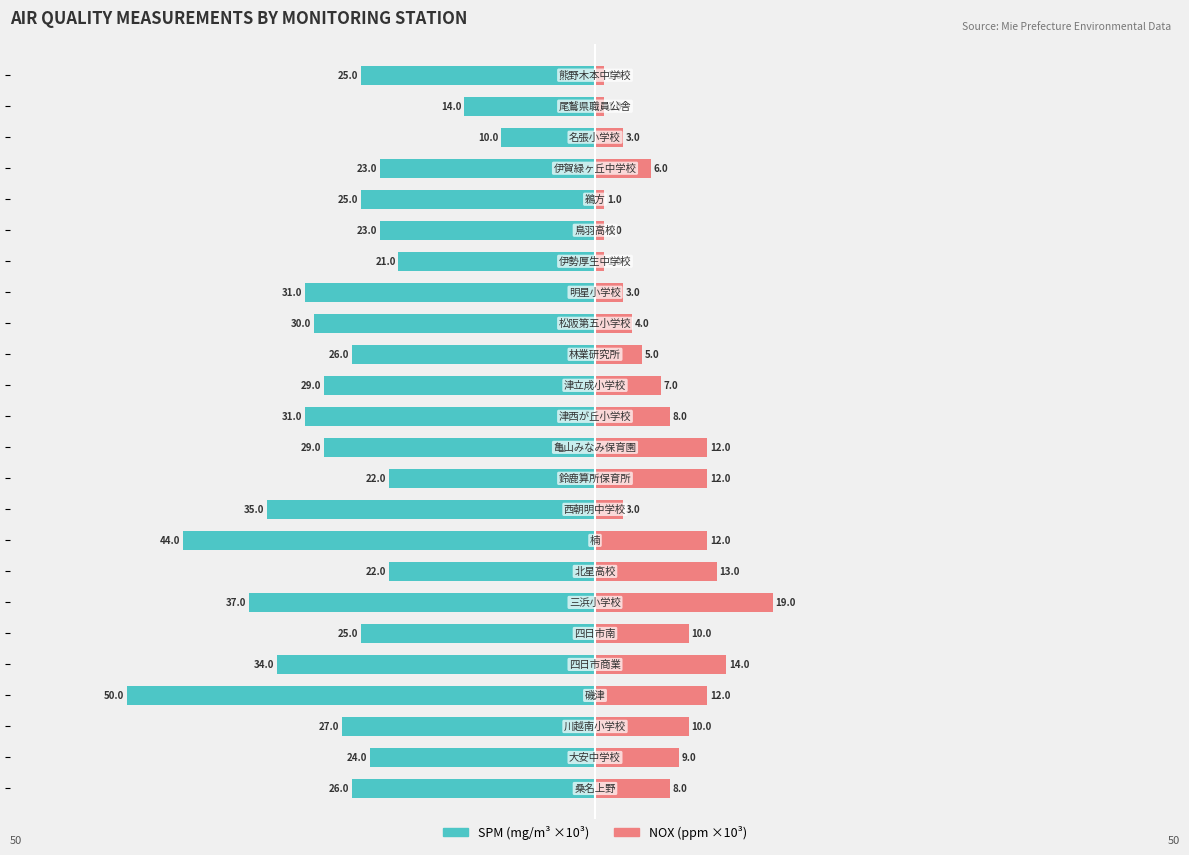

How many values in the NOX(ppm) ×10³ series are below 8?

12